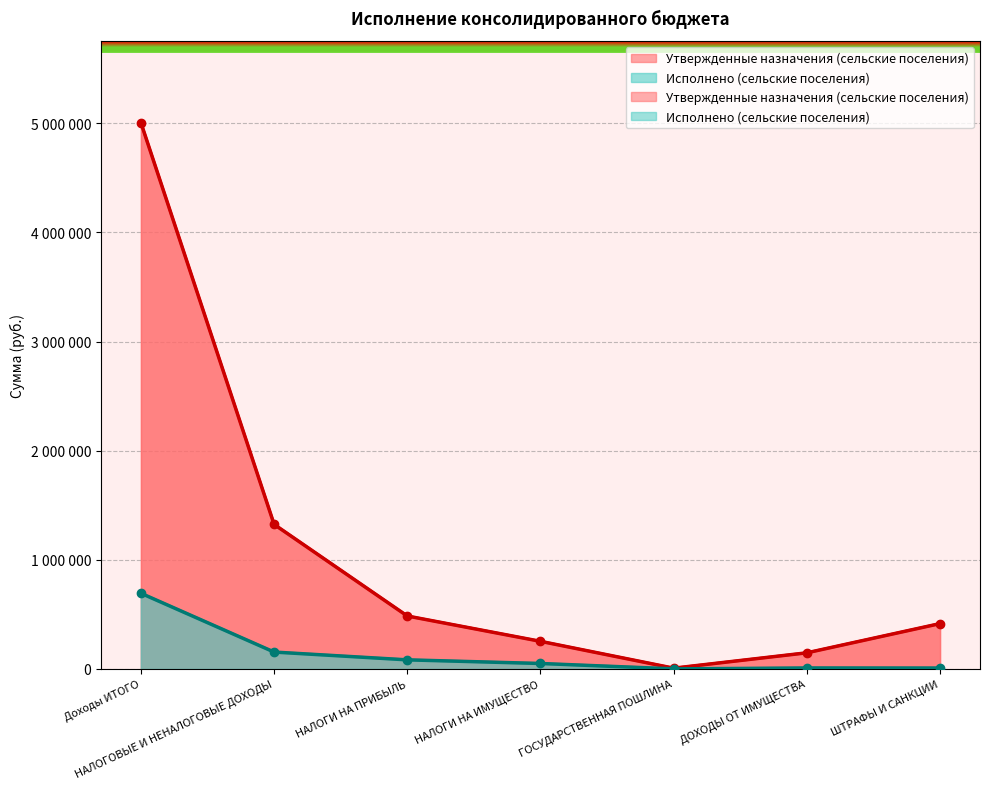

Which series has the largest total across all categories?

Утвержденные назначения (сельские поселения)